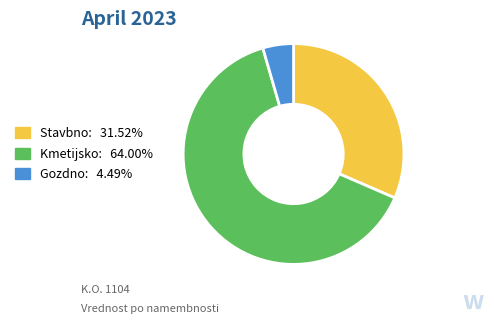

Count the number of slices in the pie.

3